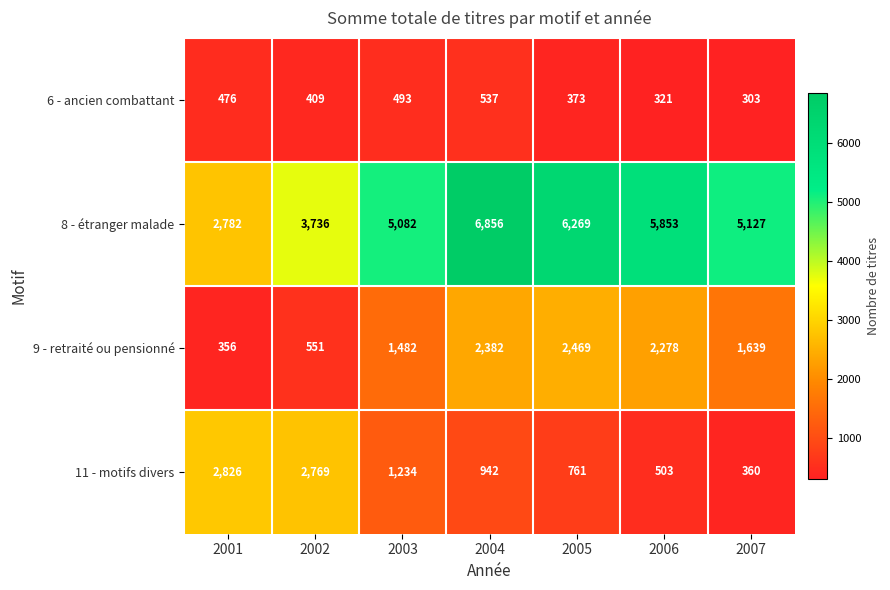

Is it true that 9 - retraité ou pensionné equals 2469 at 2005?

True